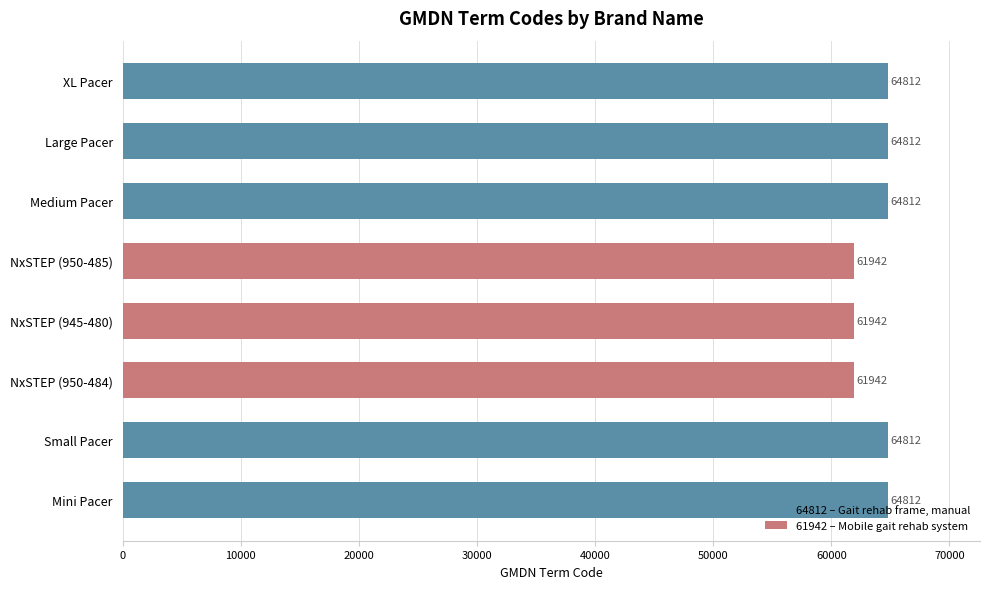

The value at NxSTEP (945-480) is 97934. True or false?

False